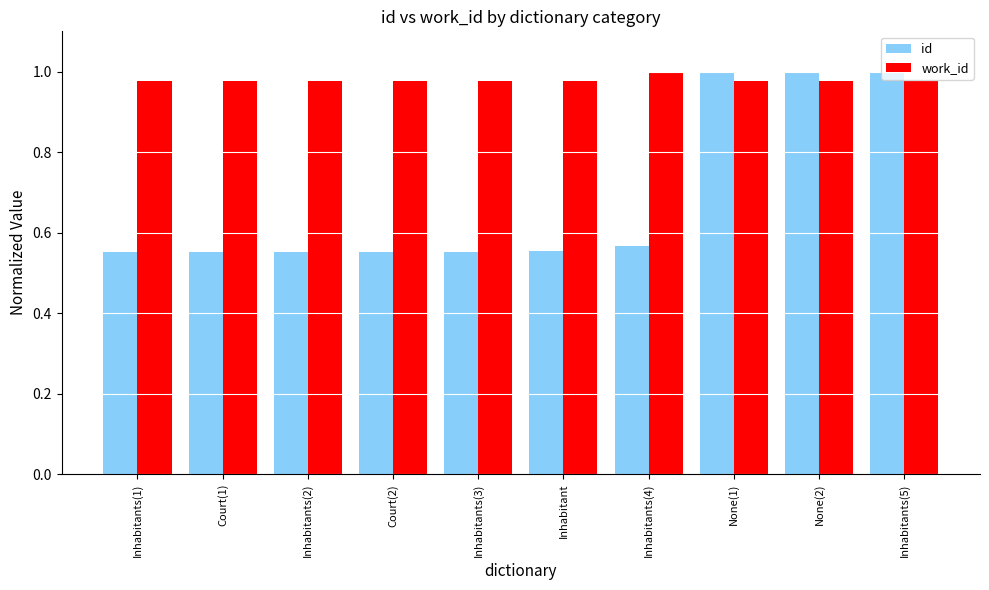

How many data points does each series have?

10